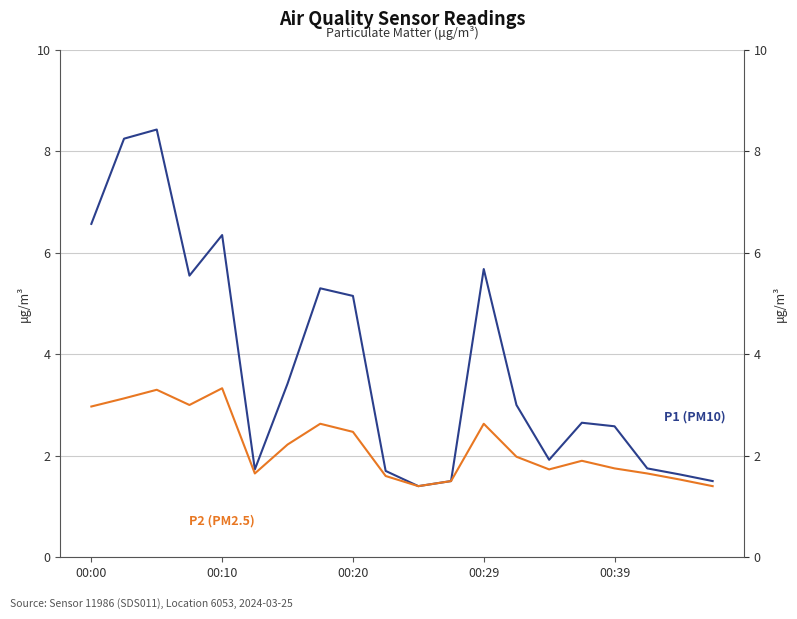

What position from the right is 15?

5